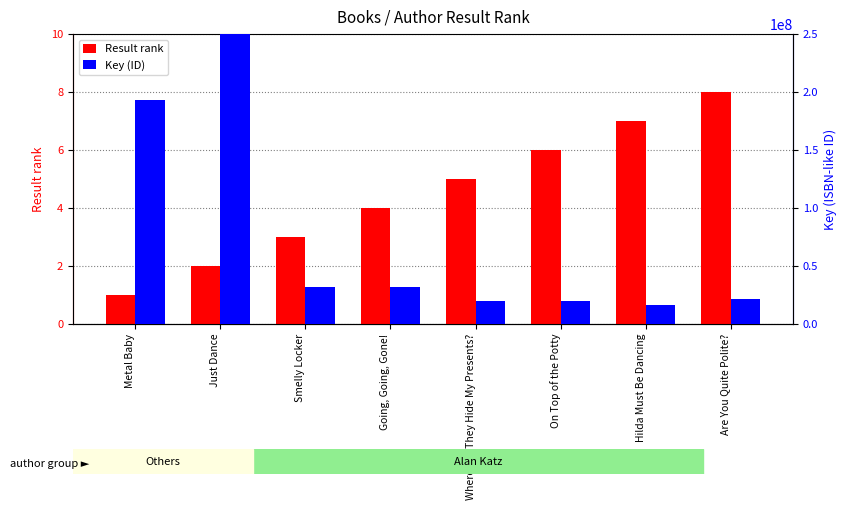

What is the sum of the Result rank values at On Top of the Potty and Smelly Locker?

9